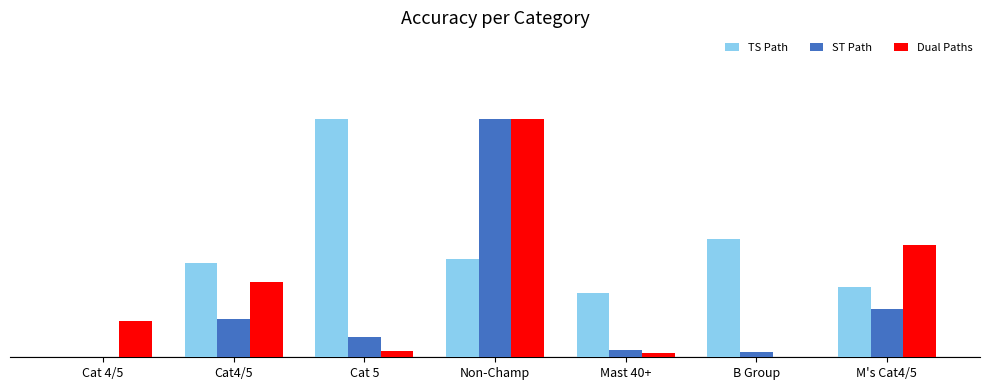

The value of Dual Paths at Cat 5 is 0.0. True or false?

False